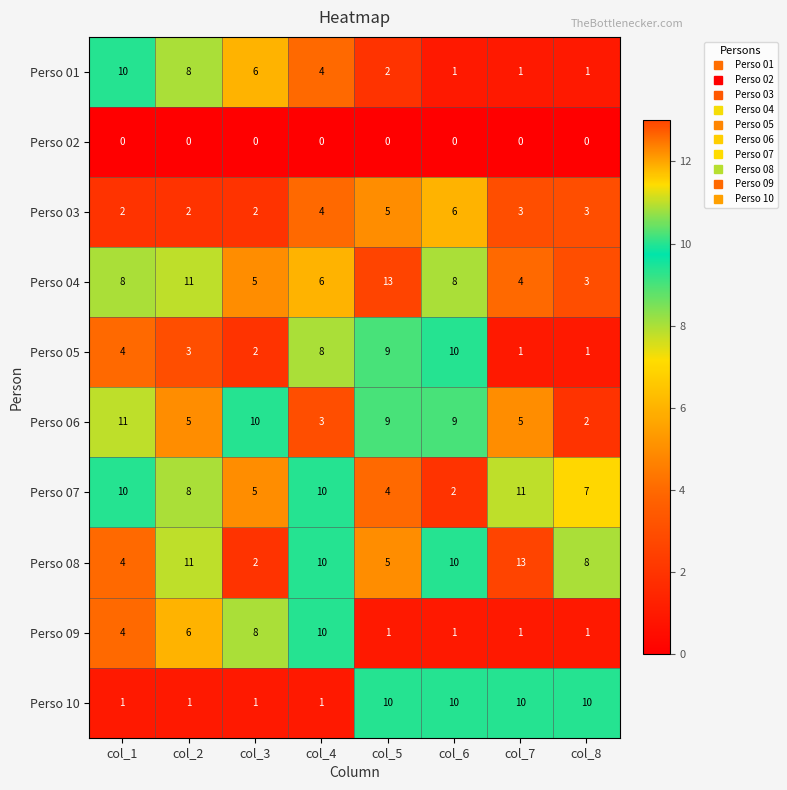

What is the difference between the second highest and second lowest values in the Perso 10 series?

9